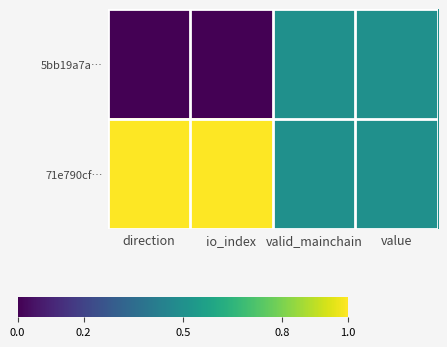

Which series has the widest spread of values?

5bb19a7a…